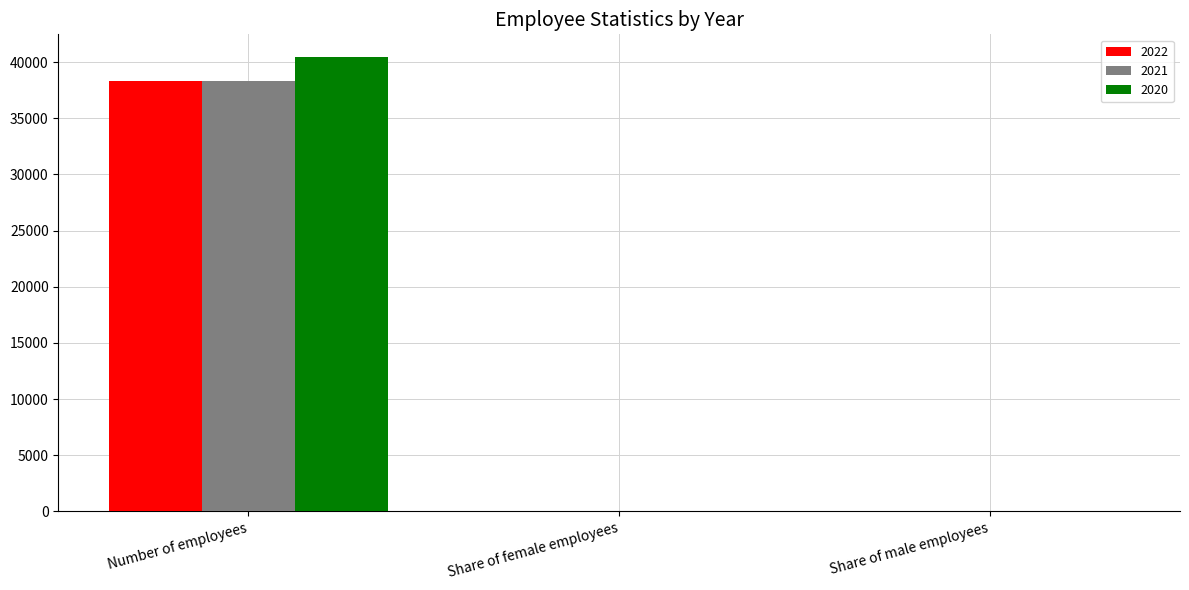

Which category has the highest value in the 2021 series?

Number of employees